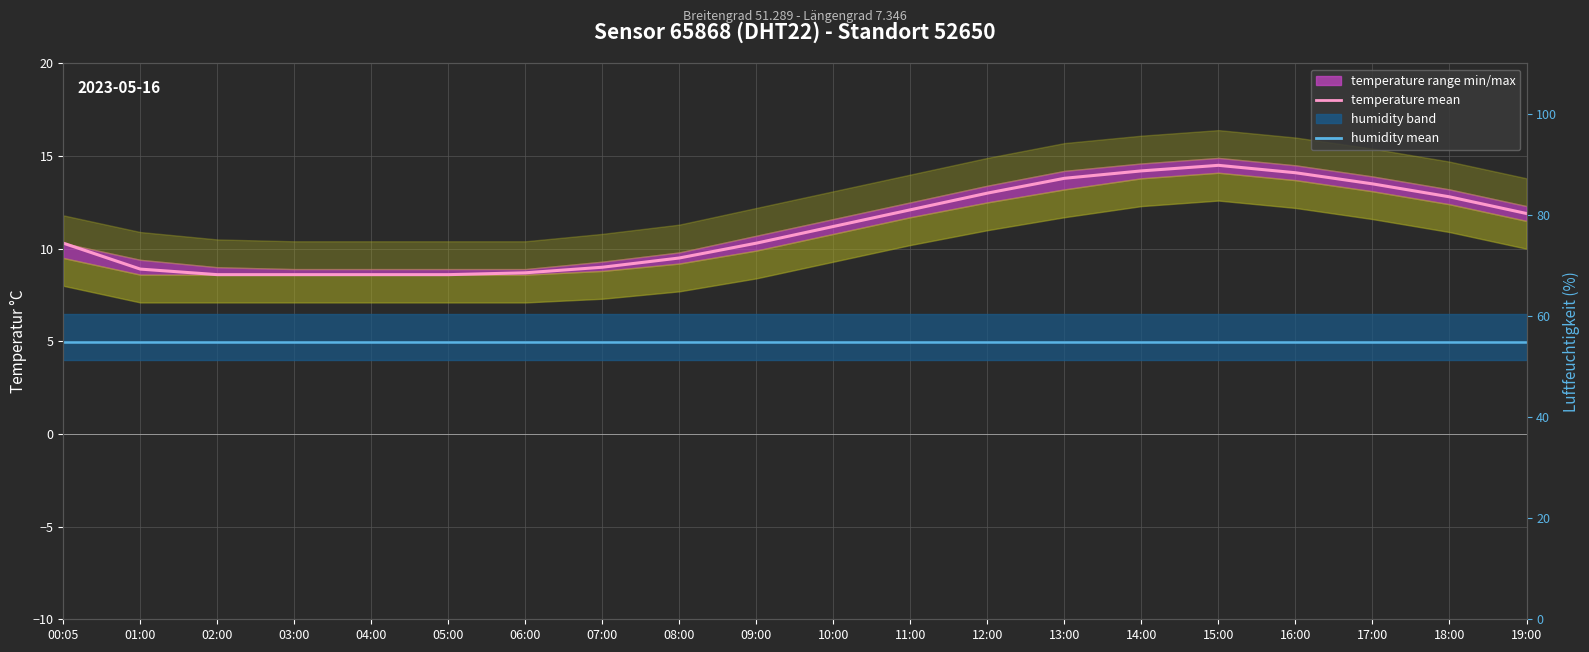

What is the value of the 20th point from the left?

11.9